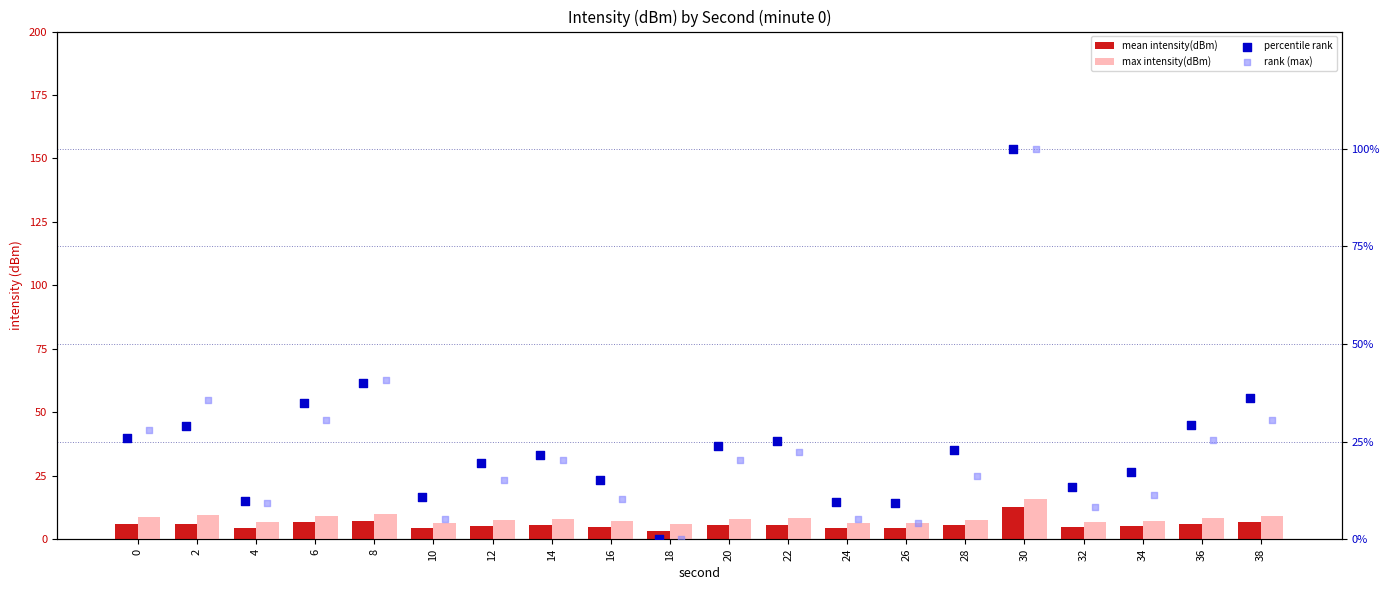

What is the total value across all series at 2?

80.2